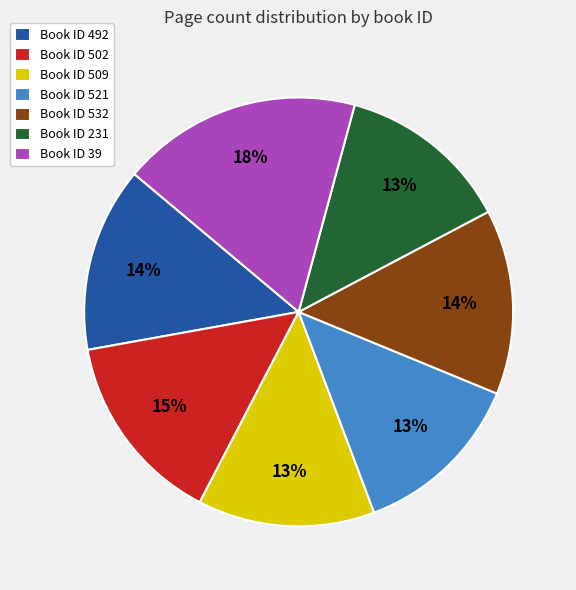

Approximately how many times larger is the value at Book ID 39 compared to Book ID 532?

1.3